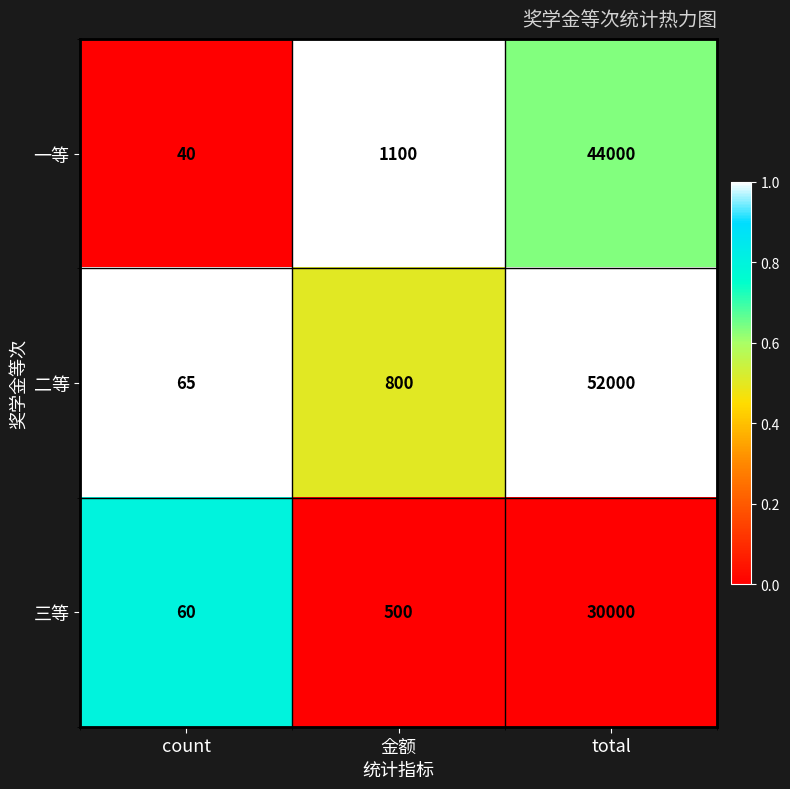

Reading left to right, extract all data points from this chart.

一等: count=40	金额=1100	total=44000
二等: count=65	金额=800	total=52000
三等: count=60	金额=500	total=30000